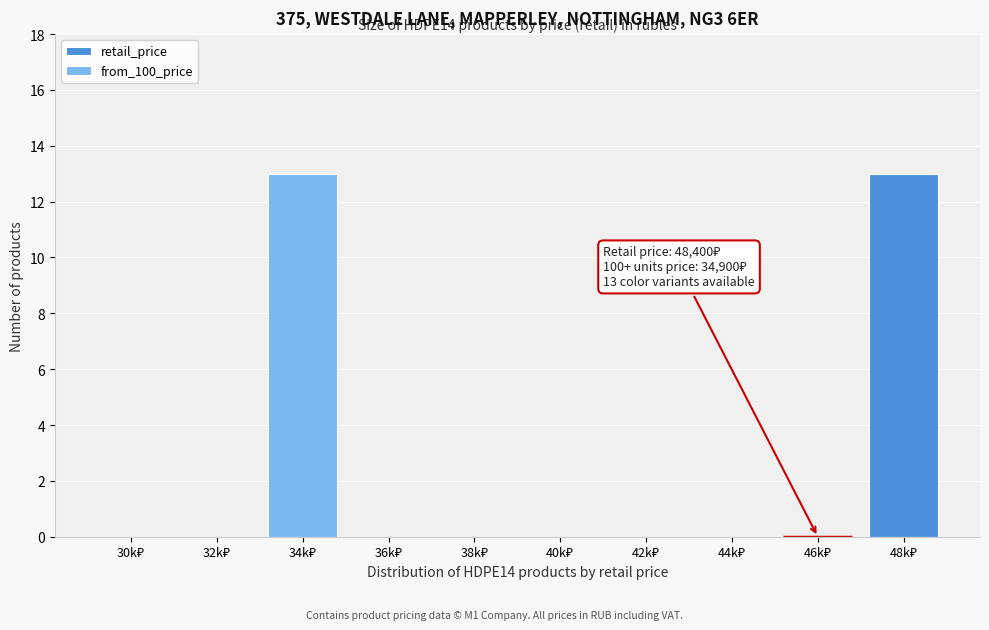

What is the maximum value for retail_price?

13